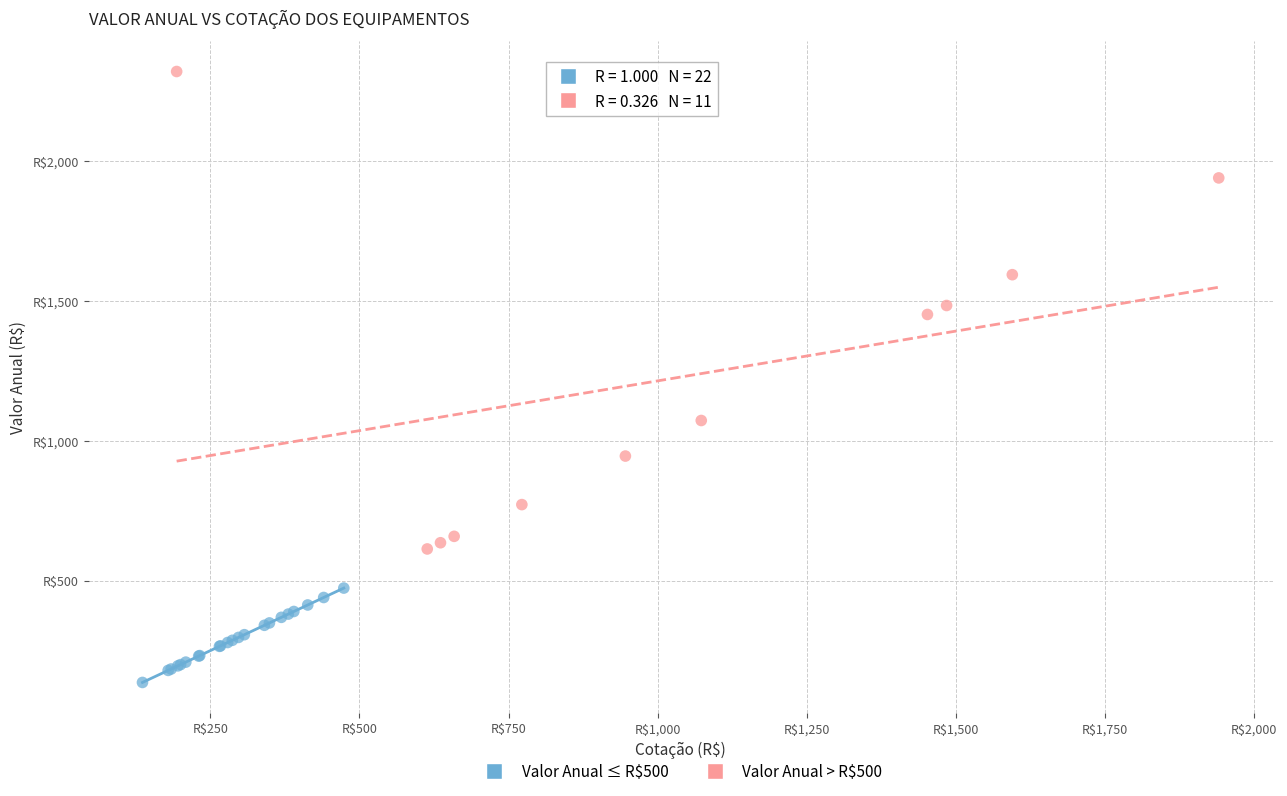

What are all the series names shown in the legend?

Valor Anual ≤ R$500, Valor Anual > R$500